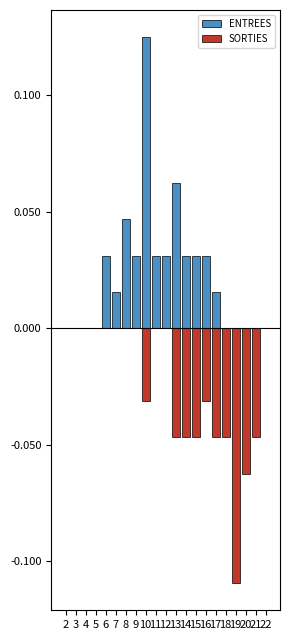

At which label does ENTREES reach its peak?

10